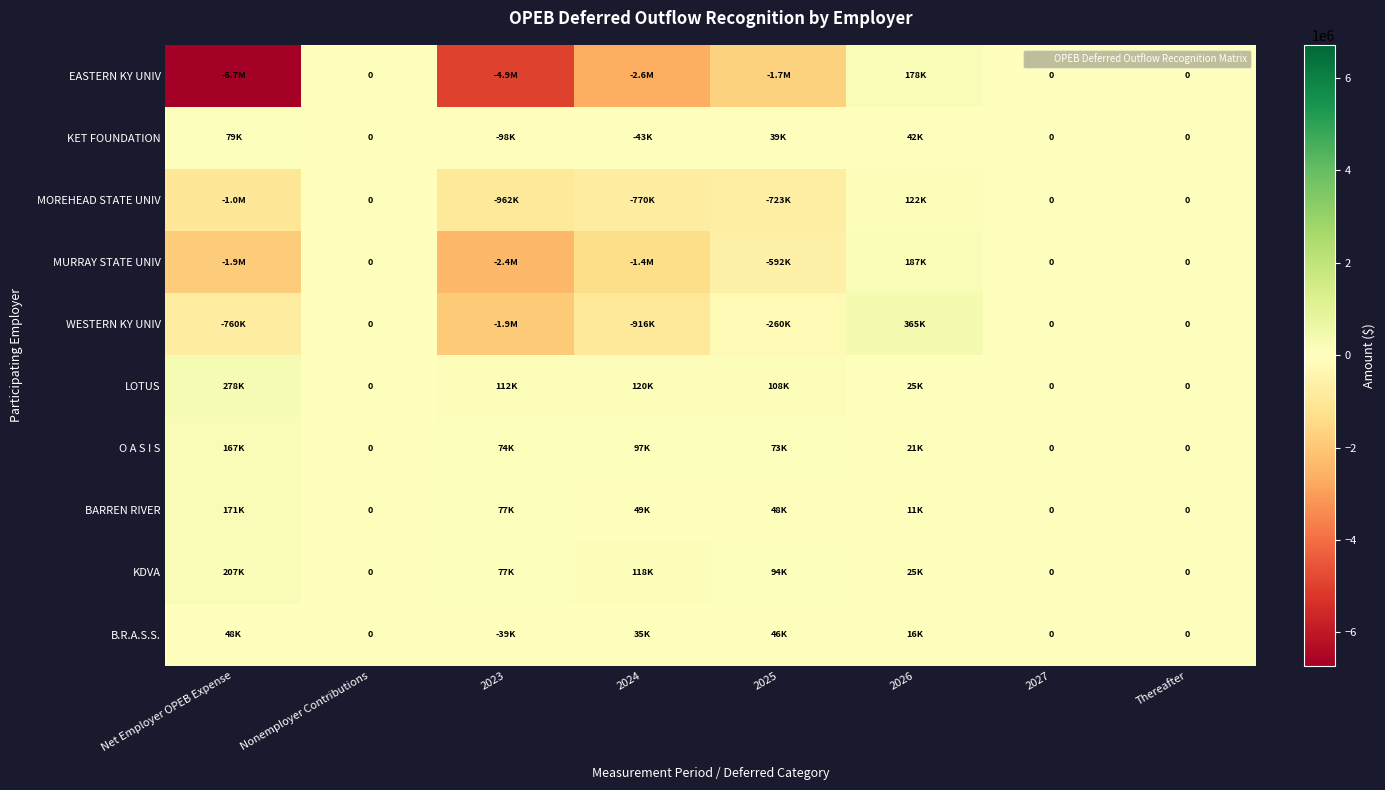

What is the maximum value for KDVA?

207313.2